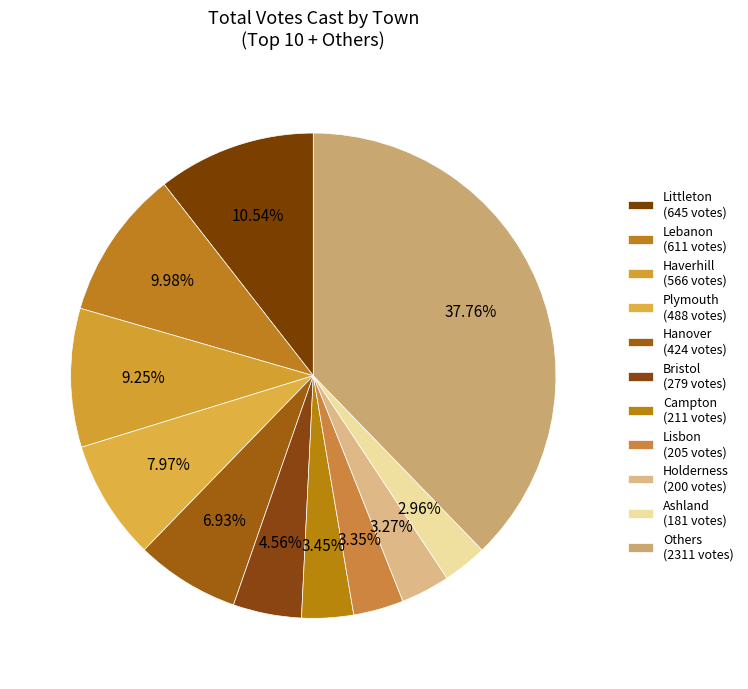

Count the number of slices in the pie.

11